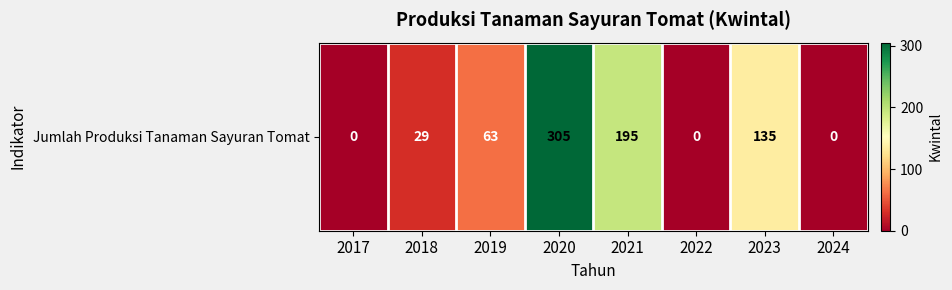

Reading right to left, list all the values displayed in this chart.

0	135	0	195	305	63	29	0